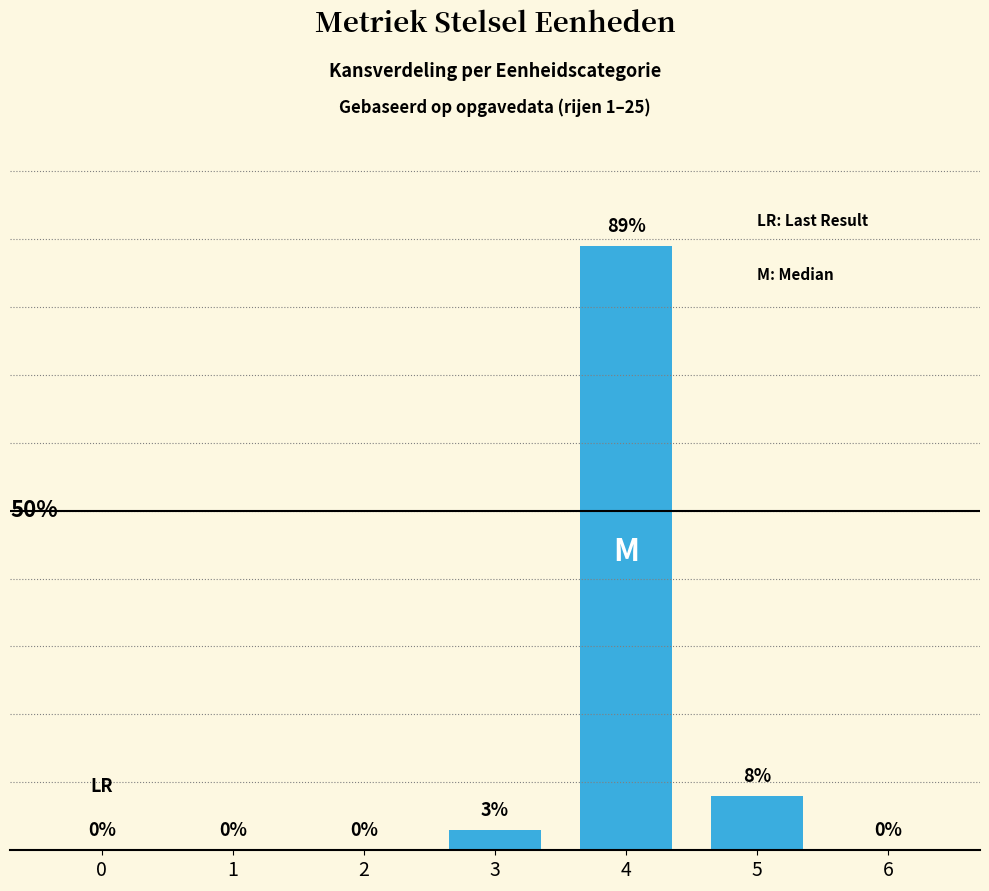

What value does the data have at 5?

8